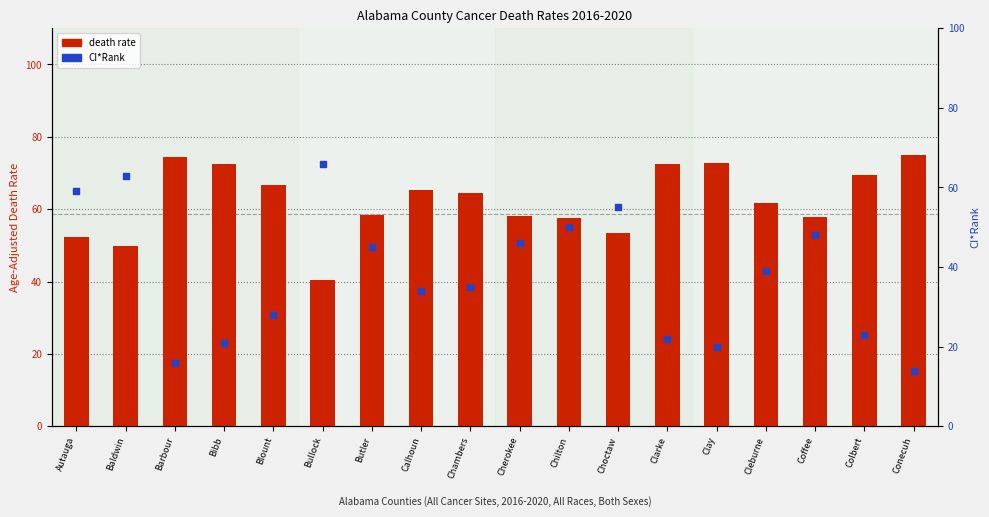

At which category is the sum across all series the highest?

Baldwin